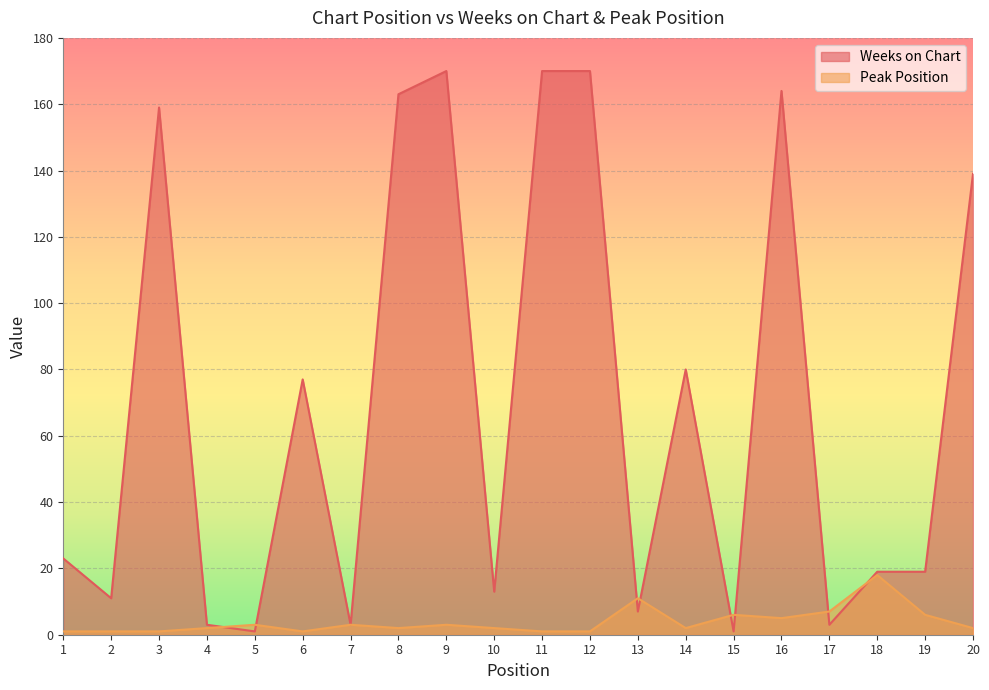

At 8, list the series in order from smallest to largest.

Peak Position, Weeks on Chart